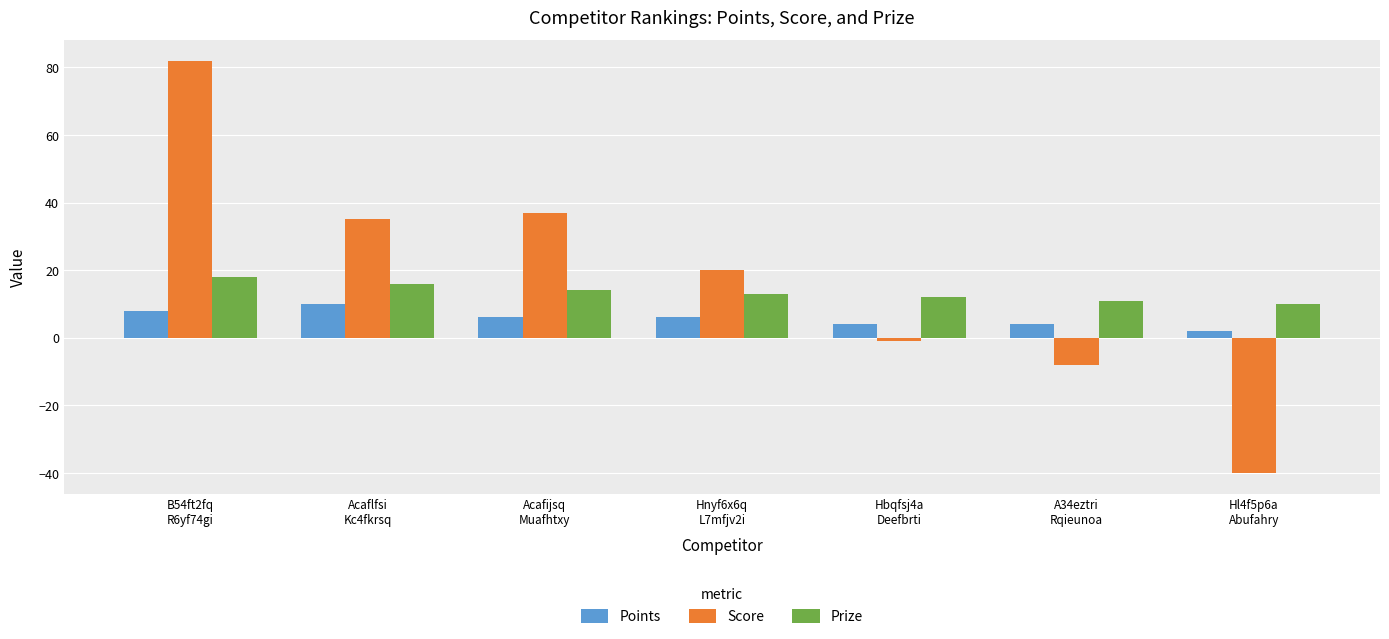

Reading left to right, transcribe all the data shown in this chart.

Points: B54ft2fq
R6yf74gi=8	Acaflfsi
Kc4fkrsq=10	Acafijsq
Muafhtxy=6	Hnyf6x6q
L7mfjv2i=6	Hbqfsj4a
Deefbrti=4	A34eztri
Rqieunoa=4	Hl4f5p6a
Abufahry=2
Score: B54ft2fq
R6yf74gi=82	Acaflfsi
Kc4fkrsq=35	Acafijsq
Muafhtxy=37	Hnyf6x6q
L7mfjv2i=20	Hbqfsj4a
Deefbrti=-1	A34eztri
Rqieunoa=-8	Hl4f5p6a
Abufahry=-40
Prize: B54ft2fq
R6yf74gi=18	Acaflfsi
Kc4fkrsq=16	Acafijsq
Muafhtxy=14	Hnyf6x6q
L7mfjv2i=13	Hbqfsj4a
Deefbrti=12	A34eztri
Rqieunoa=11	Hl4f5p6a
Abufahry=10